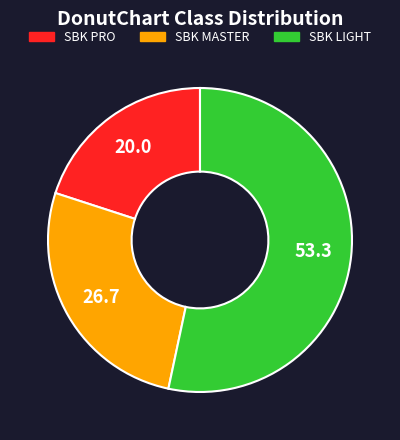

Is it true that SBK MASTER is 12% of the pie?

False